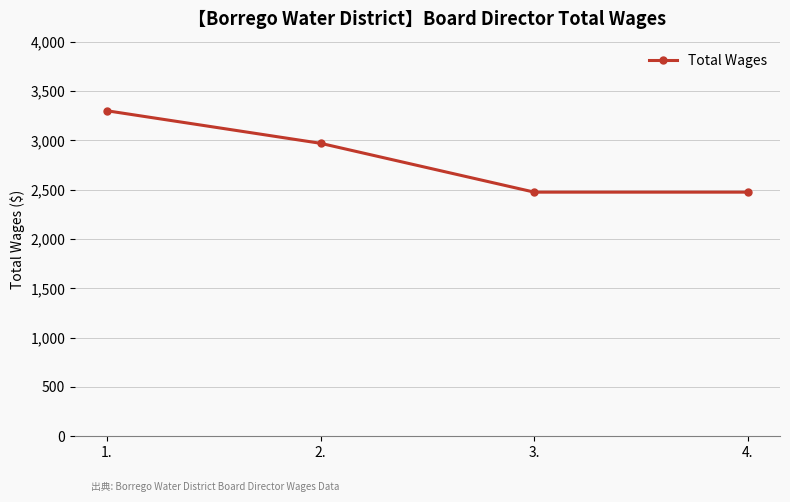

Approximately how many times larger is the value at 4. compared to 3.?

1.0